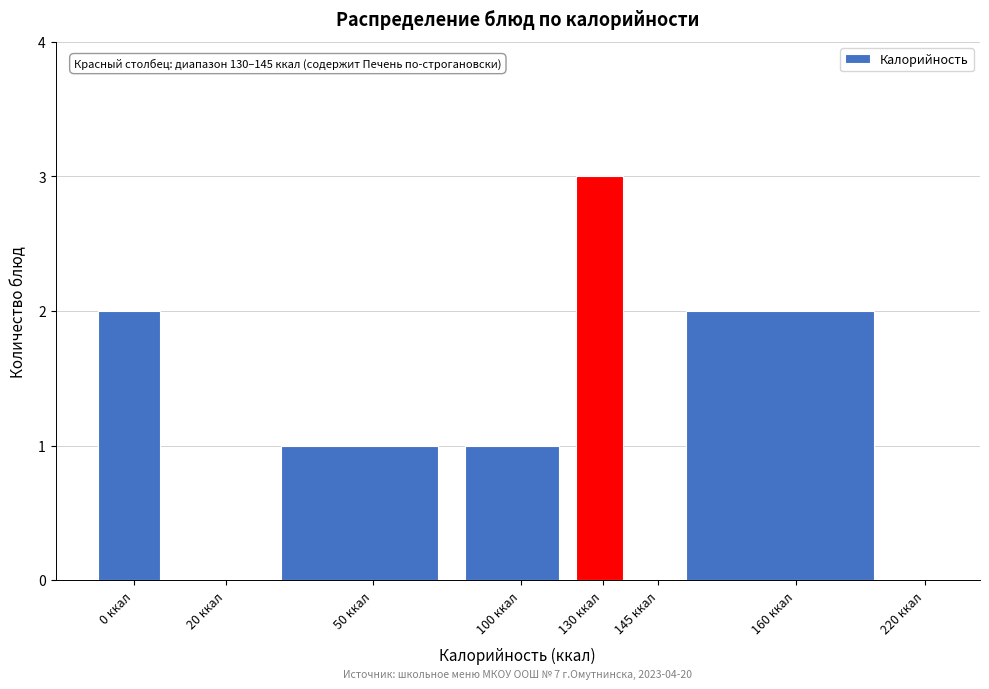

Reading right to left, list all the values displayed in this chart.

220 ккал=0	160 ккал=2	145 ккал=0	130 ккал=3	100 ккал=1	50 ккал=1	20 ккал=0	0 ккал=2